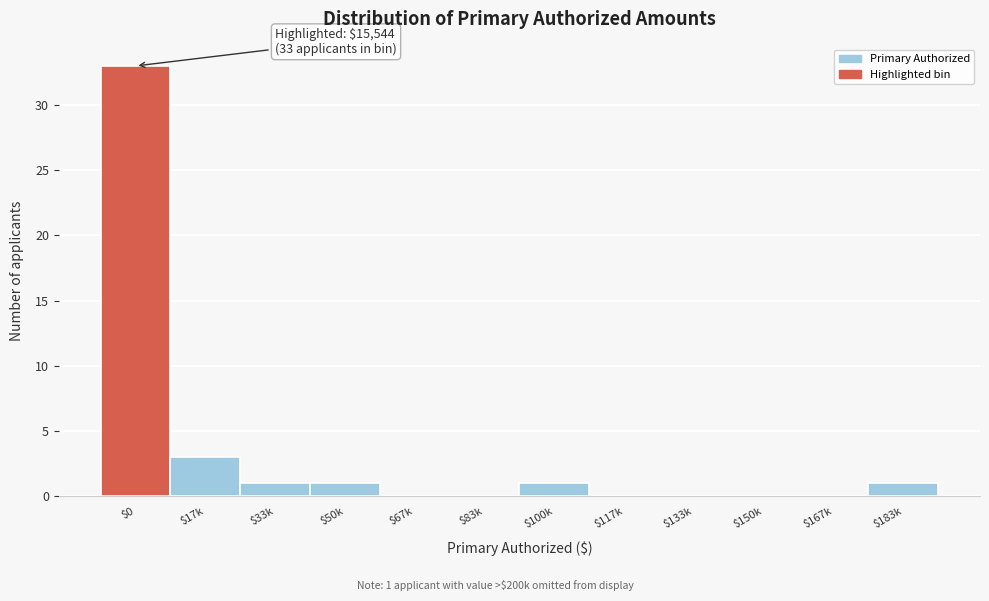

At which category does the chart reach its peak across all series?

$0